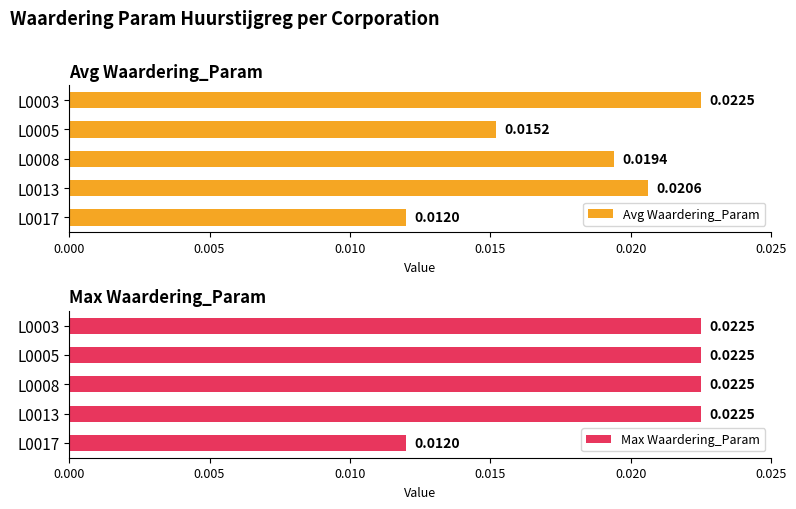

Between L0013 and L0005, which is larger?

L0013